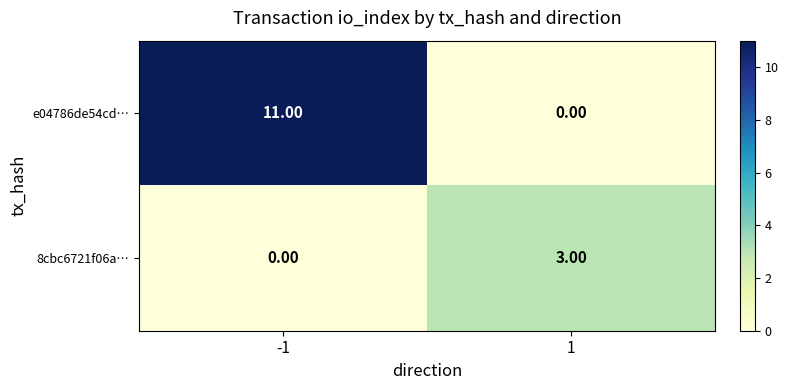

What is the average value of the e04786de54cd… series?

6